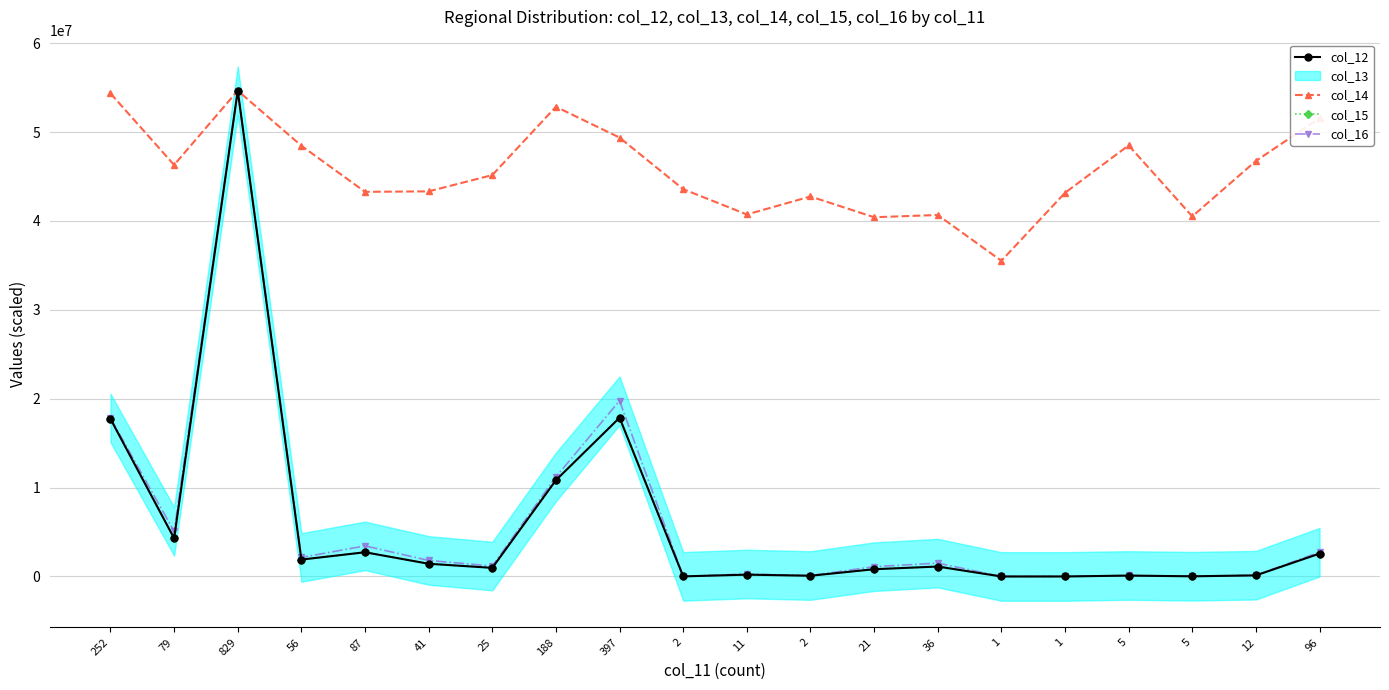

What is the approximate value of col_14 at 87?

43275580.9